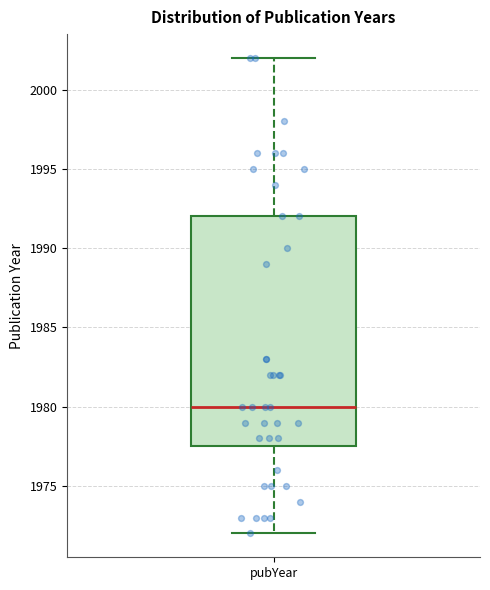

Where is the lower edge of the box for pubYear on the y-axis? The values are not printed on the chart, so give them approximately, as read against the axis.

1977.5